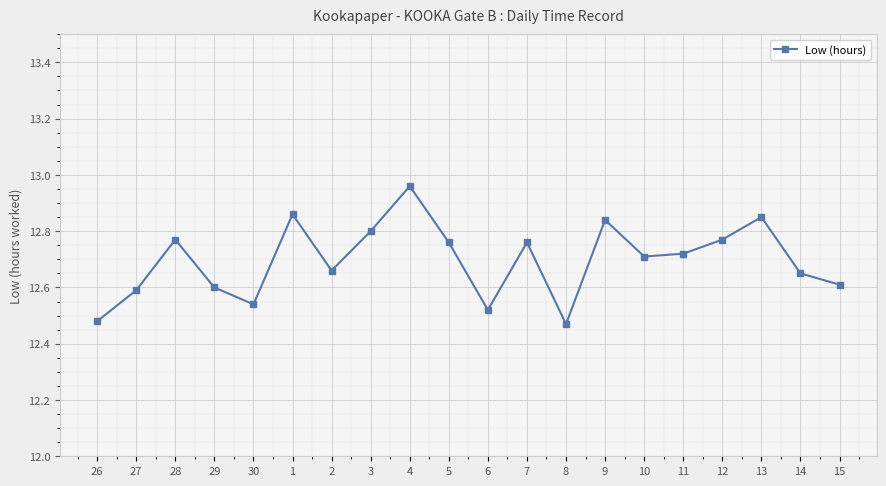

What is the difference between the second highest and second lowest values?

0.4